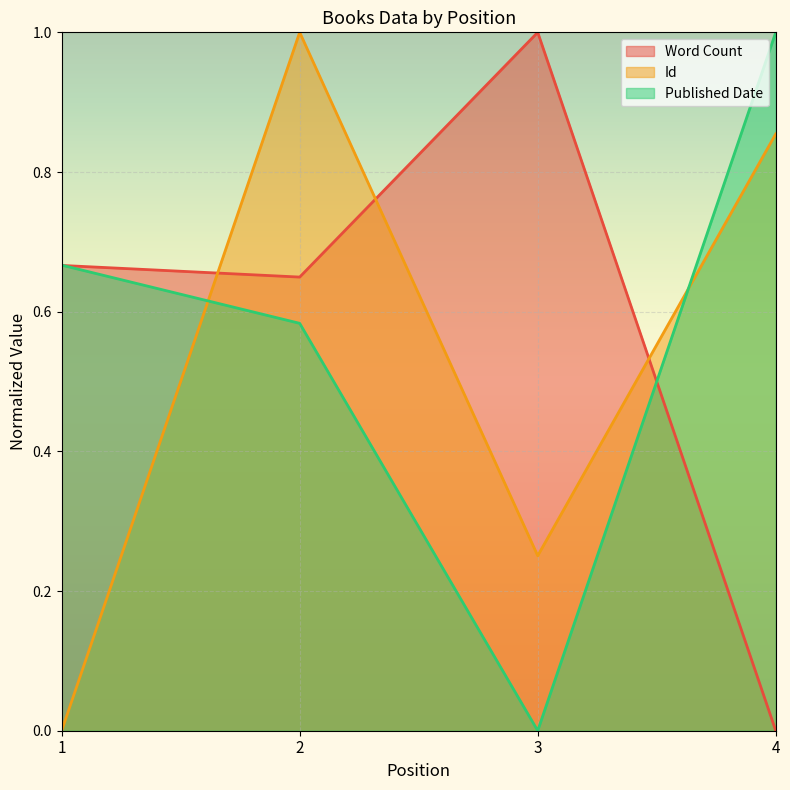

How many lines are shown in the chart?

3